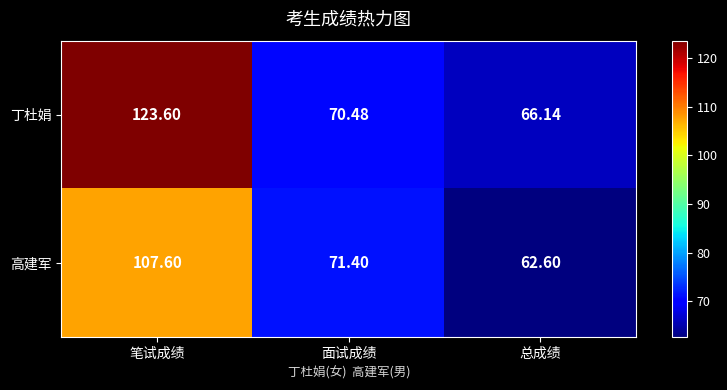

How many distinct data groups are displayed?

2